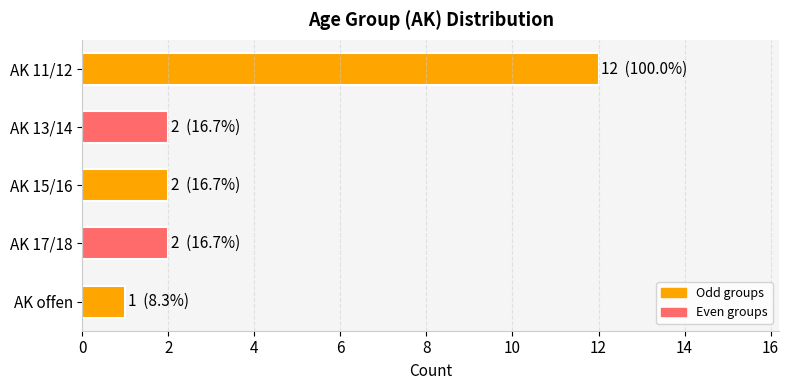

How many categories are shown in the chart?

5